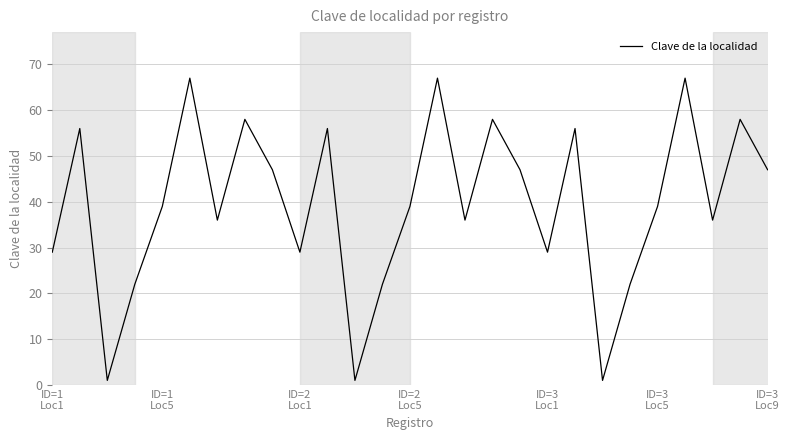

What is the difference between the maximum and minimum values?

66